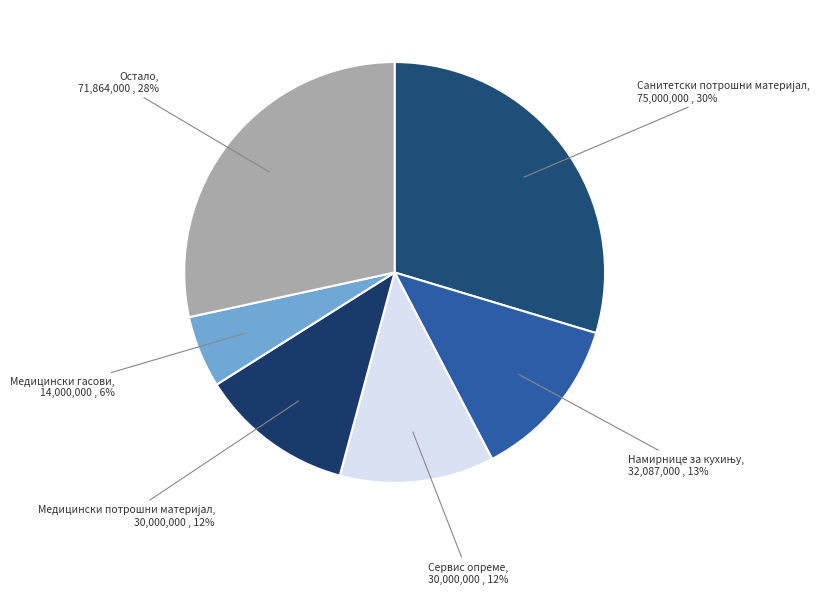

How many segments does this pie chart have?

6